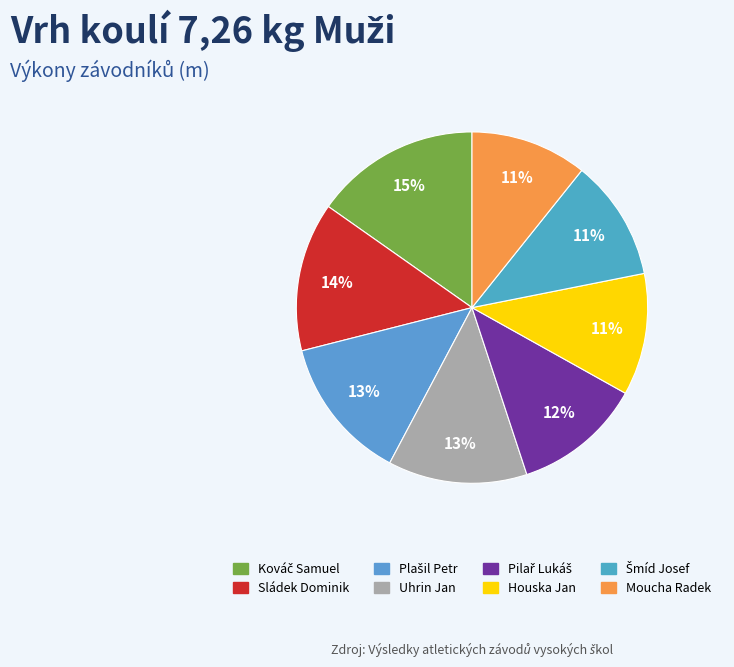

Which category has the smallest portion of the pie?

Moucha Radek